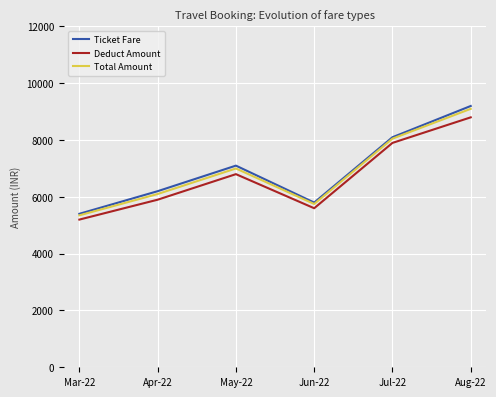

Rank the categories by Total Amount value from lowest to highest.

Mar-22, Jun-22, Apr-22, May-22, Jul-22, Aug-22